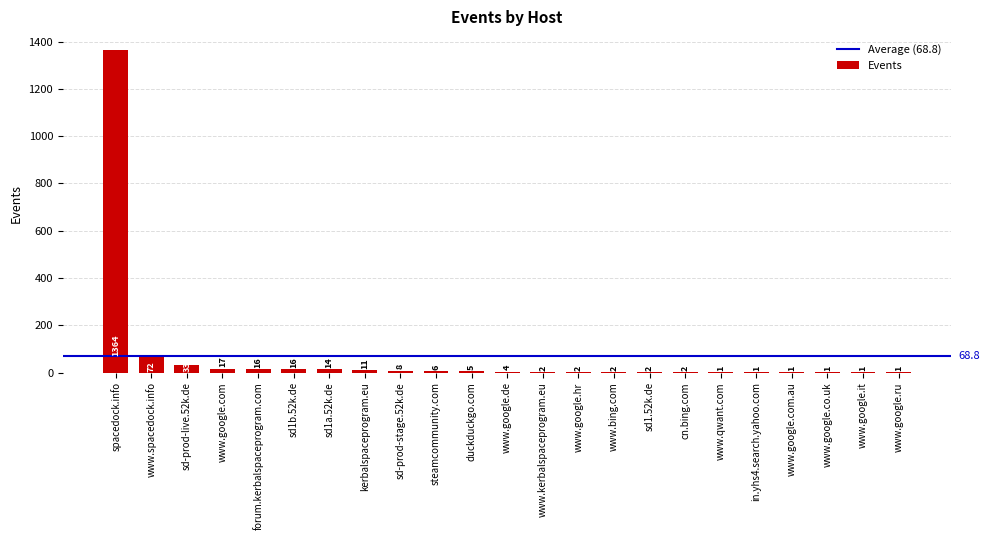

What is the sum of all values?

1582